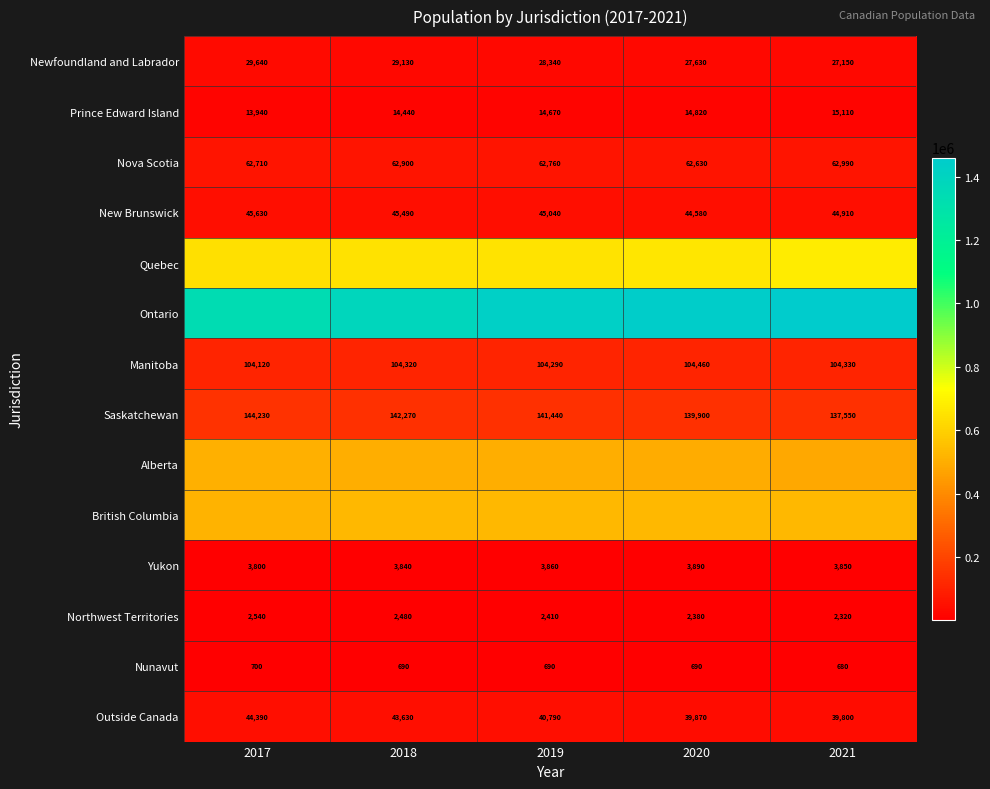

Where does the Outside Canada series first go above 40790?

2017